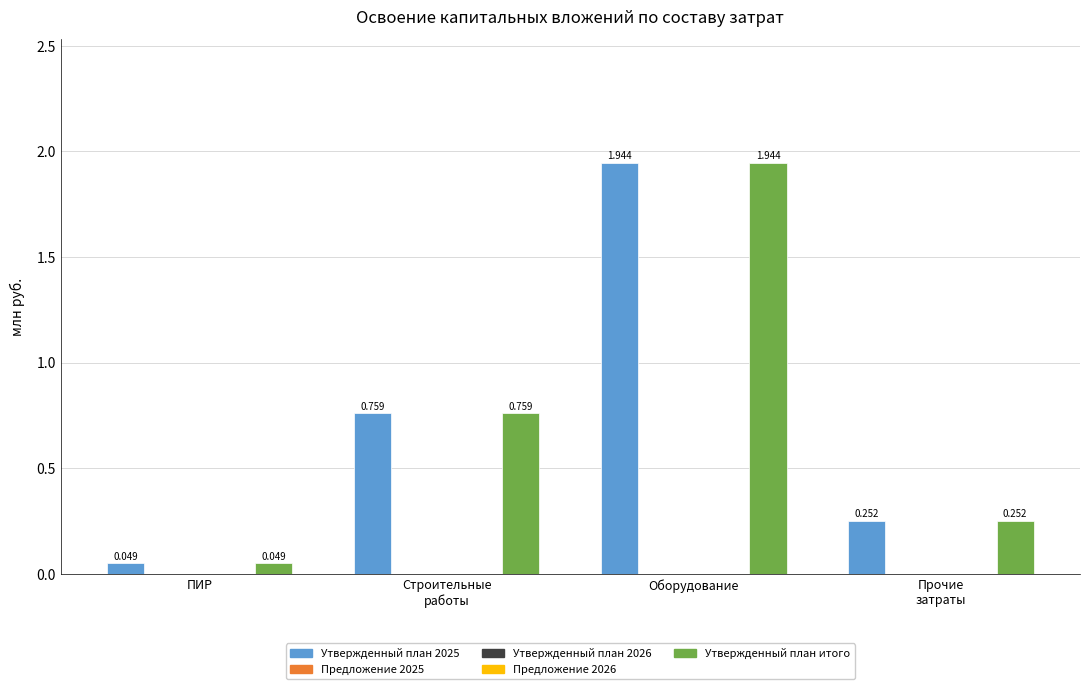

Which category has the highest value across all series?

Оборудование